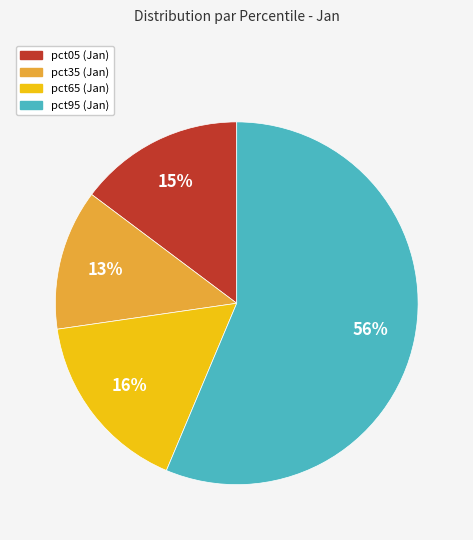

To the nearest percent, what is the average slice percentage?

25%